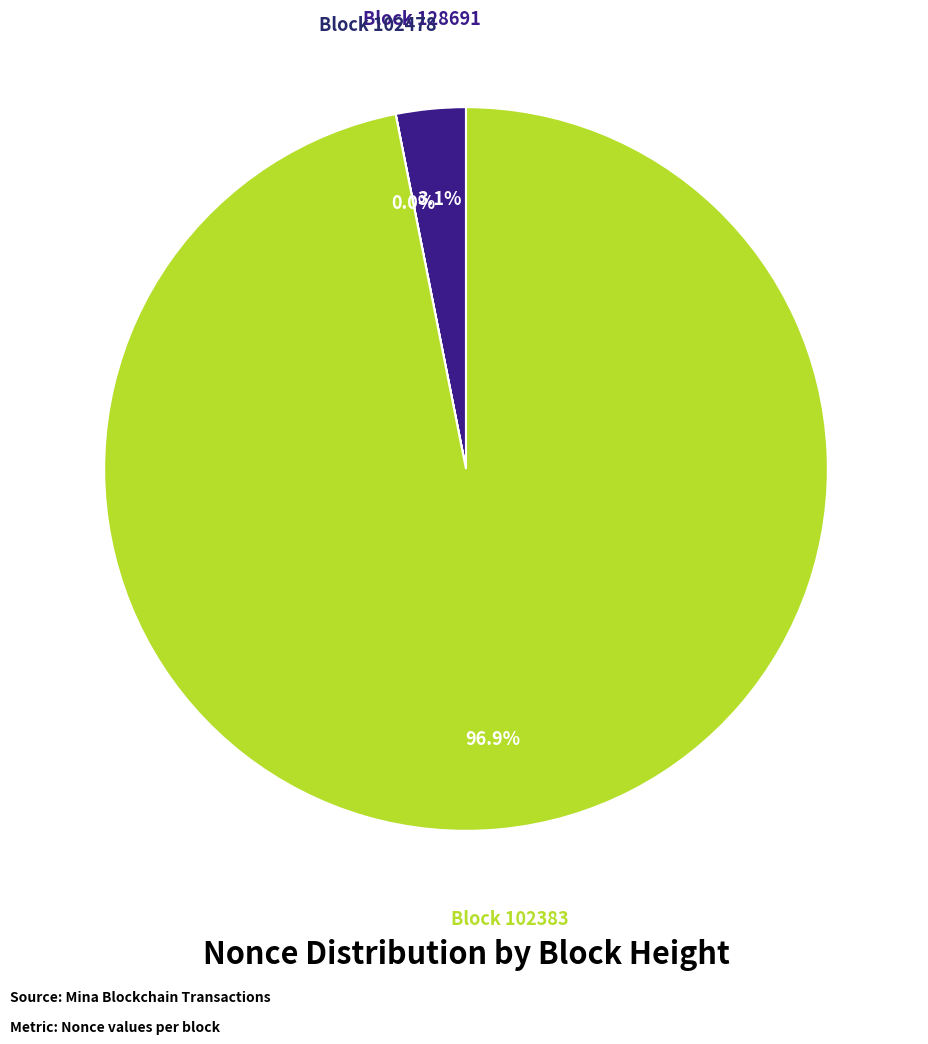

What percentage is NOT represented by Block 128691?

96.9%